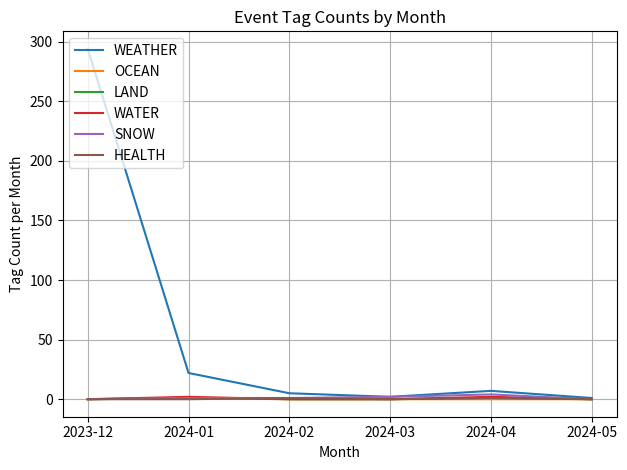

How many lines are shown in the chart?

6